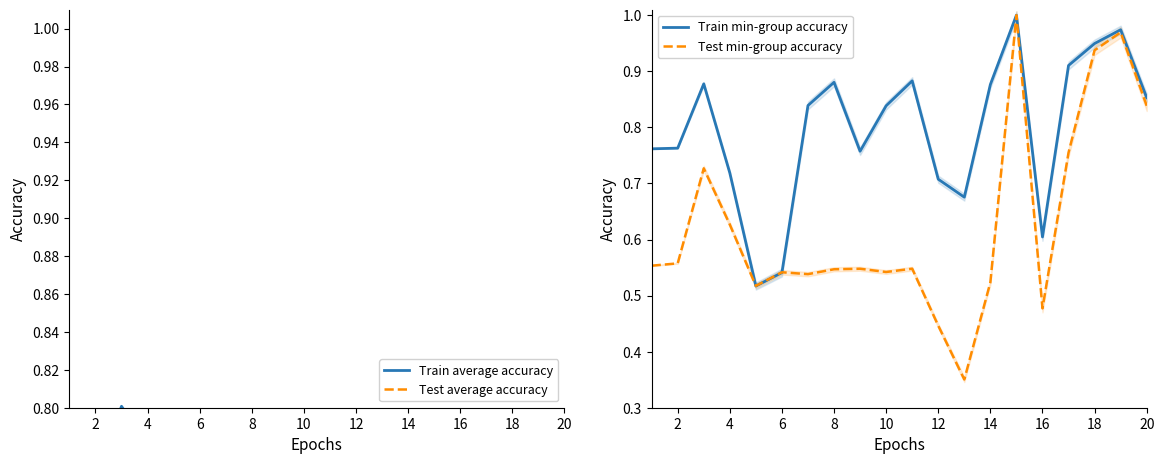

How many lines are shown in the chart?

4